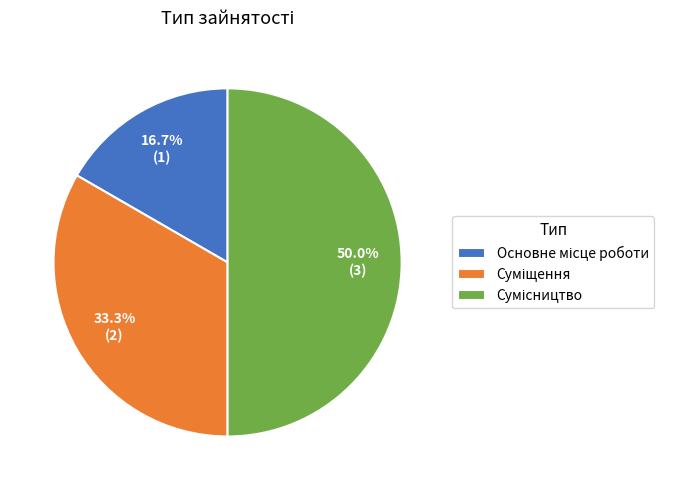

How many slices are in this pie chart?

3